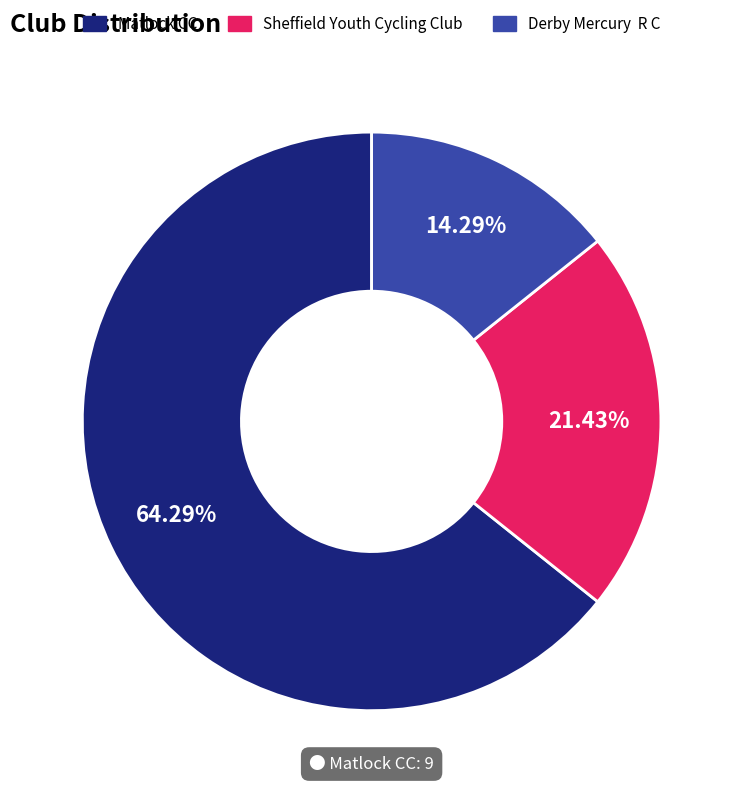

Is there a majority slice in this chart?

Yes